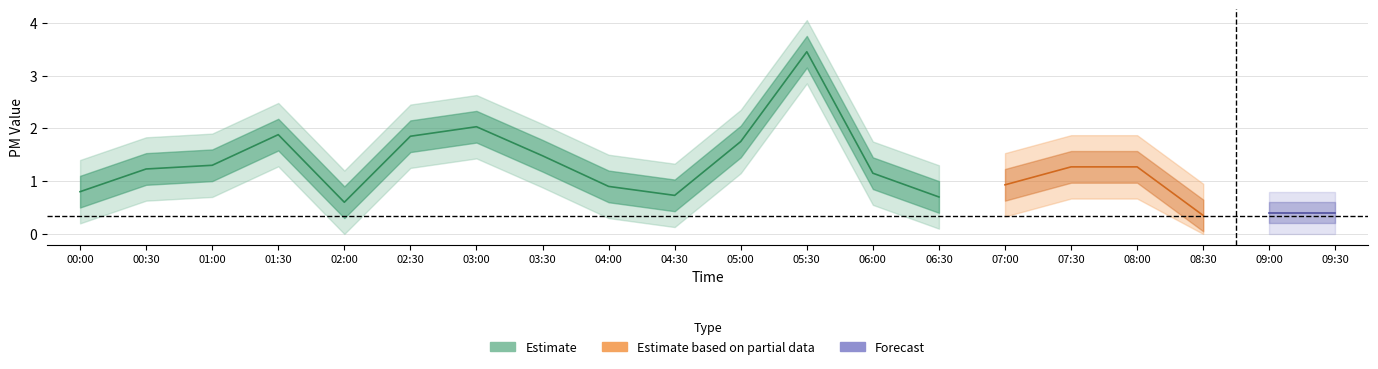

Is it true that P1 equals 0.7 at 04:30?

True